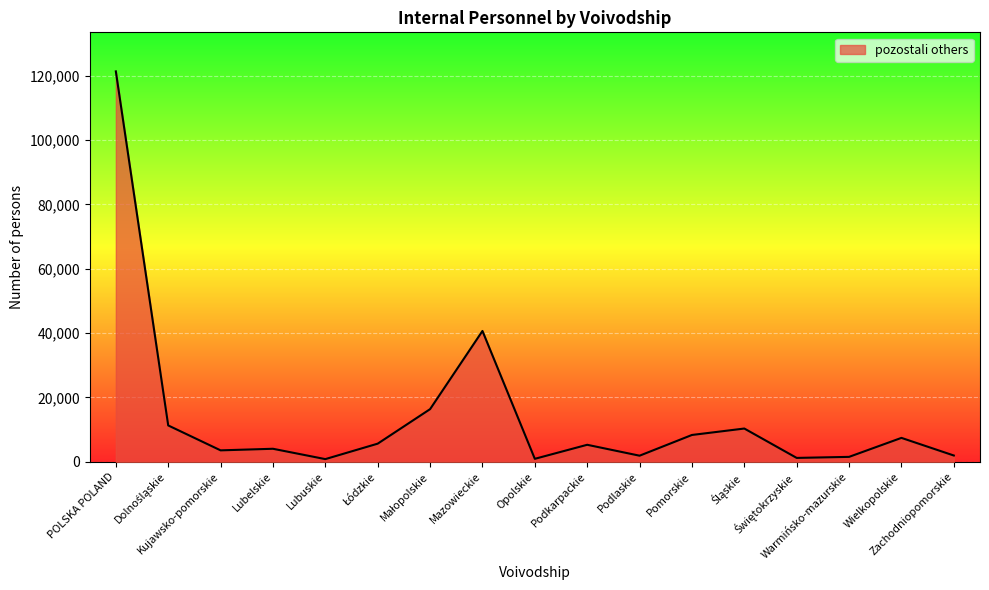

What is the greatest value displayed?

121301